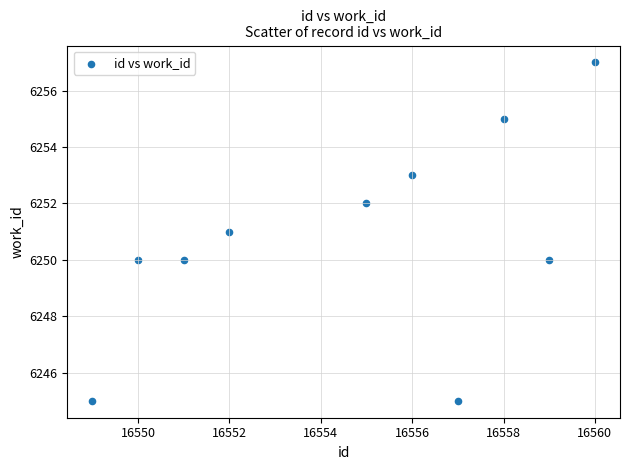

What is the average Y value?

6251